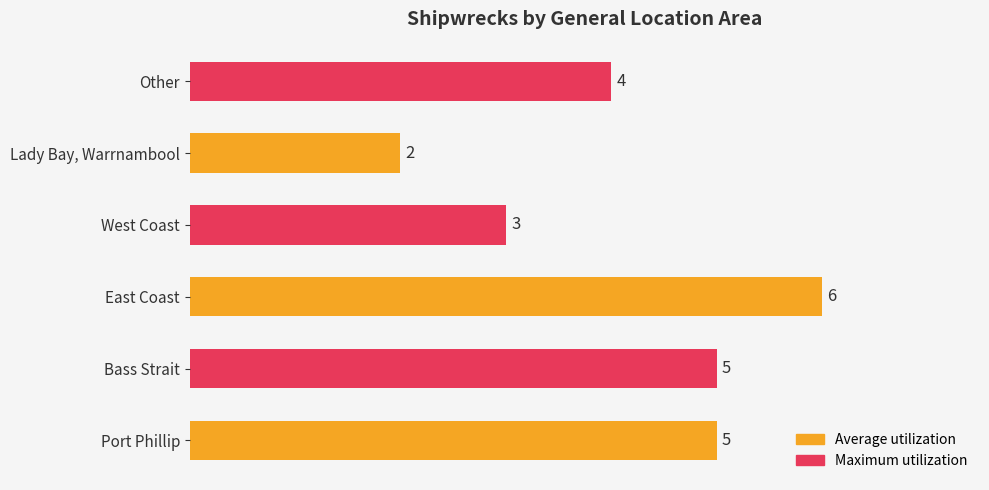

At which category does the chart reach its peak across all series?

East Coast